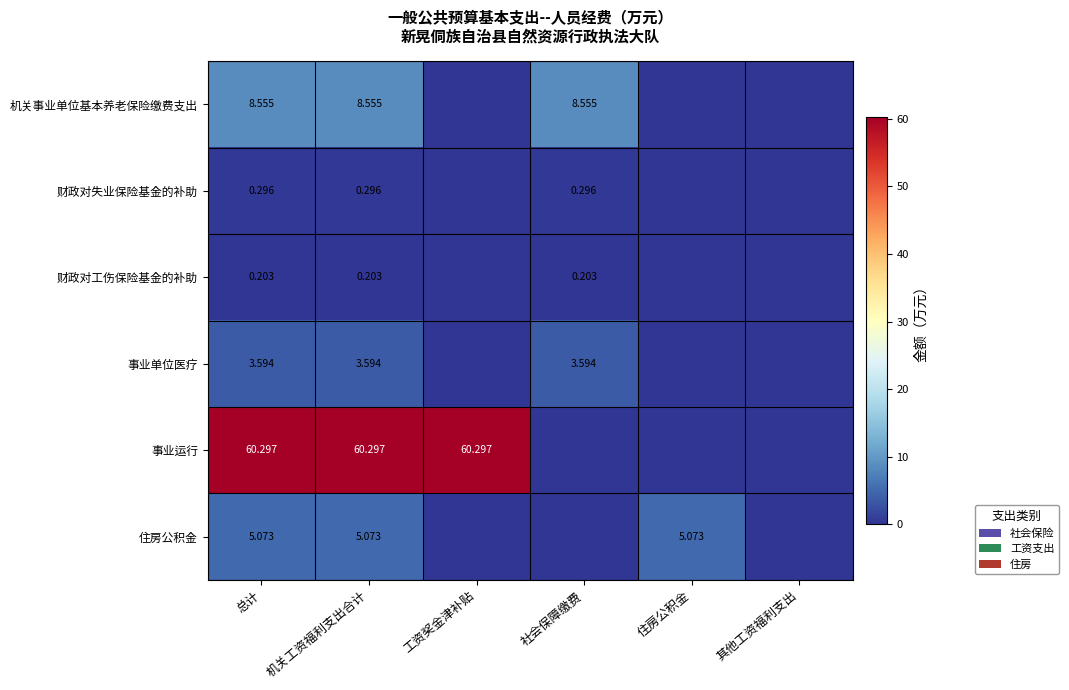

Which label corresponds to the smallest value in the chart?

工资奖金津补贴